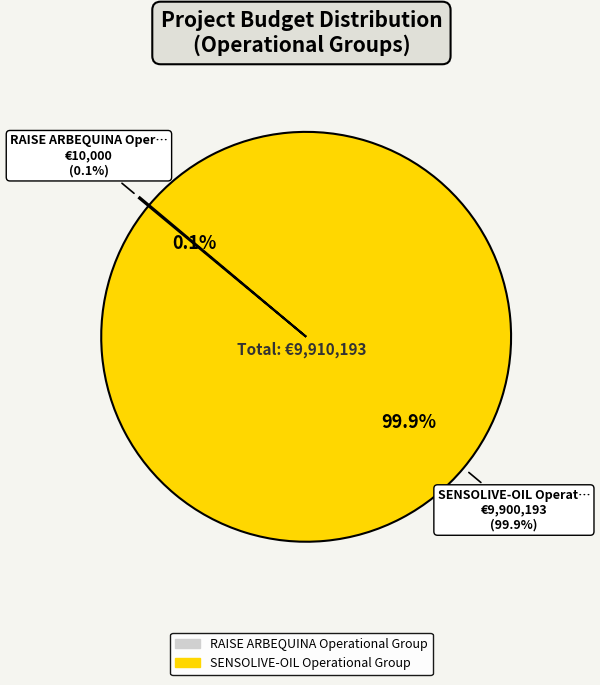

To the nearest percent, what is the average slice percentage?

50%